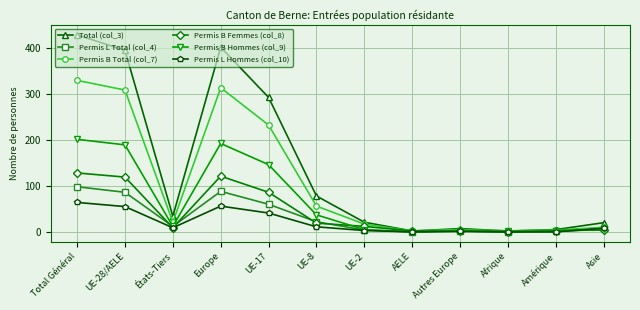

What position from the right is Afrique?

3